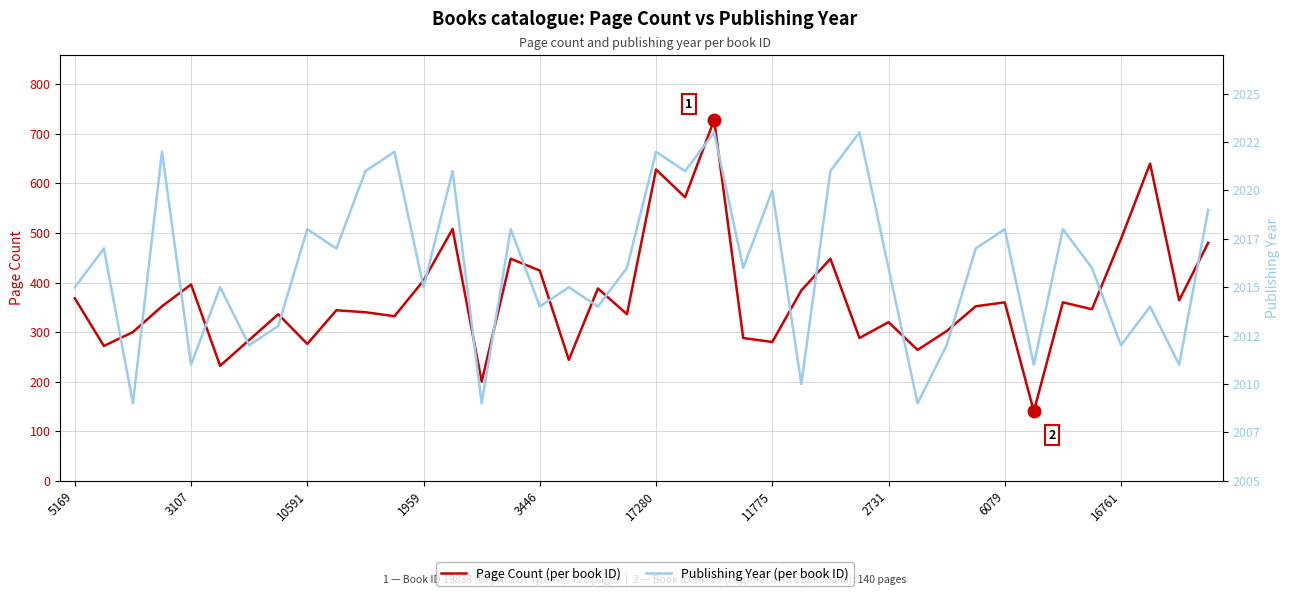

What is the smallest value displayed?

140